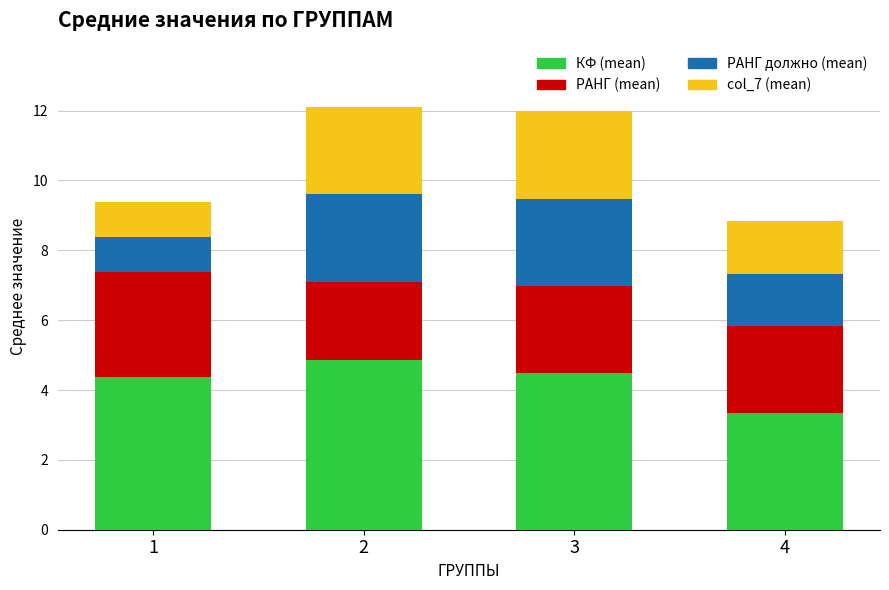

What is the total value across all series at 3?

12.0